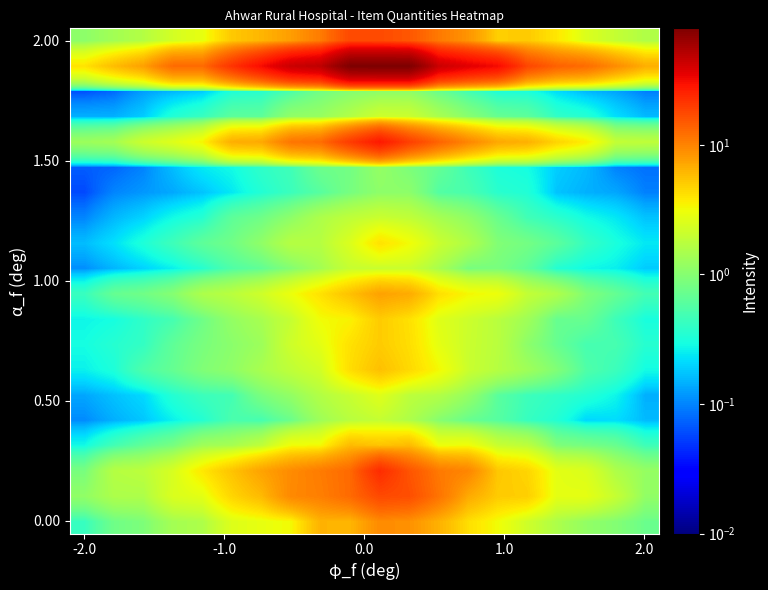

At which category is the sum across all series the highest?

10